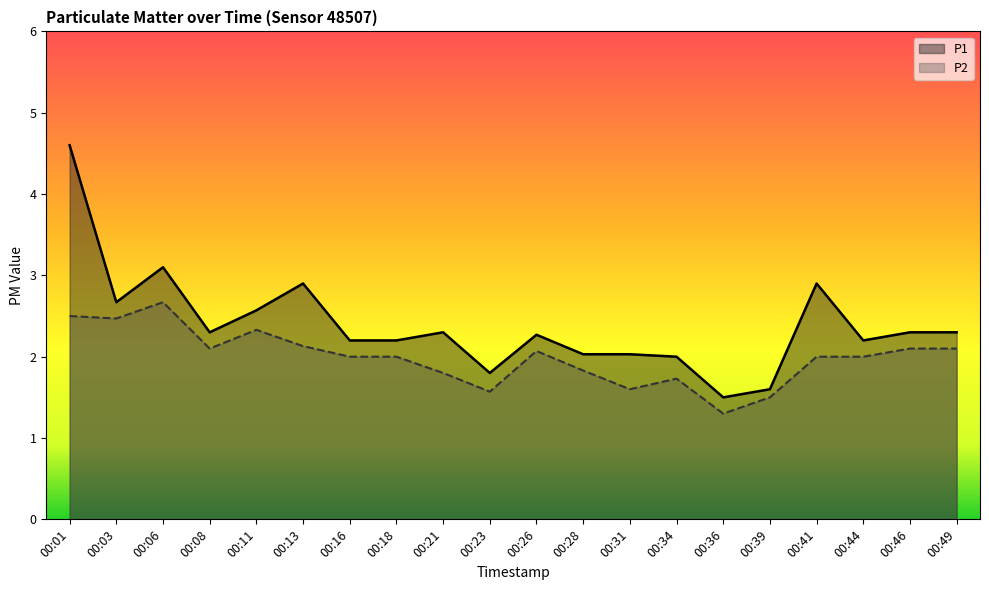

Which series has the largest range (max minus min)?

P1